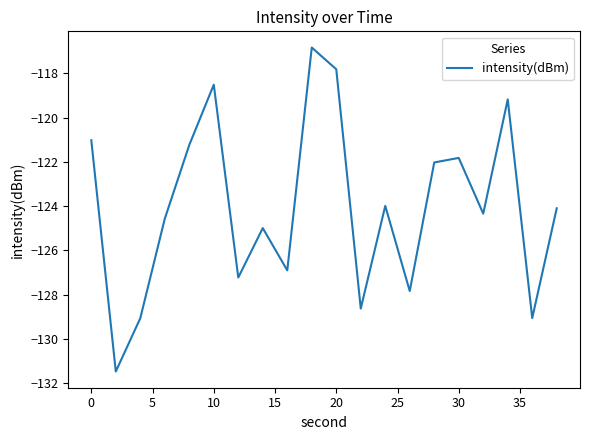

What is the difference between the maximum and minimum values?

14.7